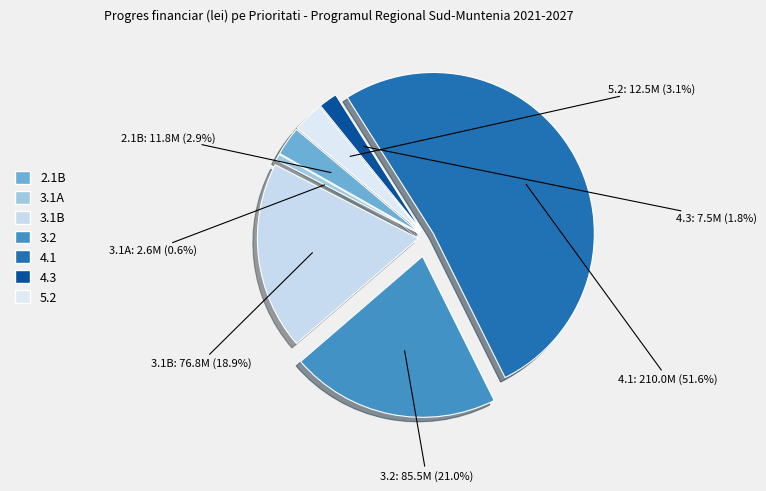

Which category has the smallest portion of the pie?

3.1A